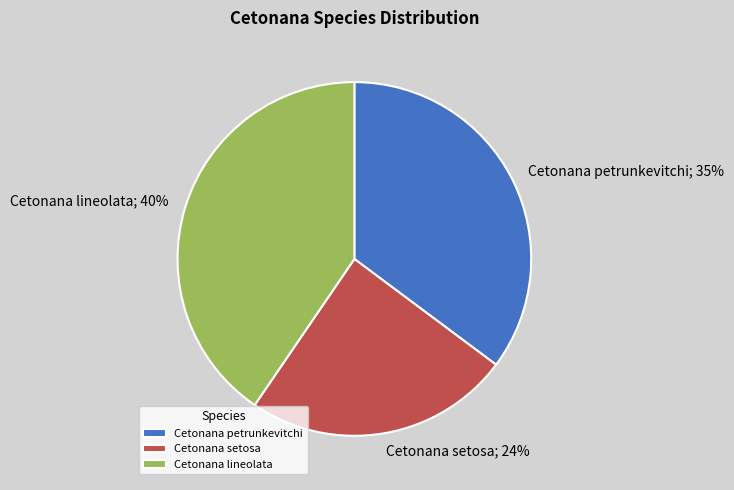

To the nearest percent, what is the difference between the Cetonana setosa and Cetonana petrunkevitchi slice percentages?

11%